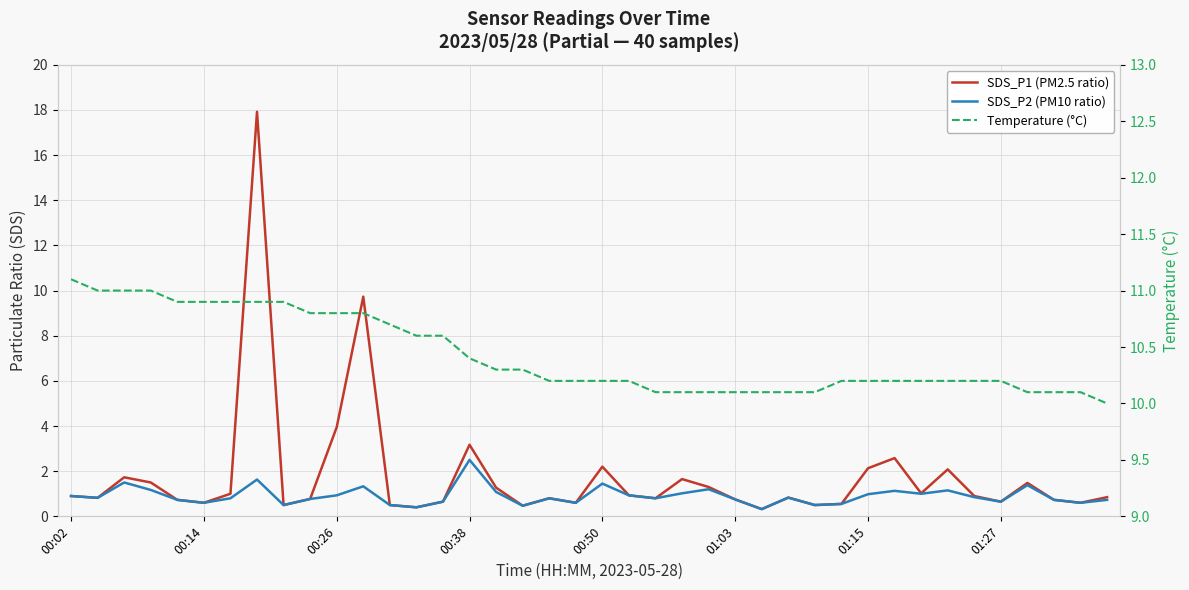

What is the difference between the maximum and minimum values in the SDS_P1 (PM2.5 ratio) series?

17.6